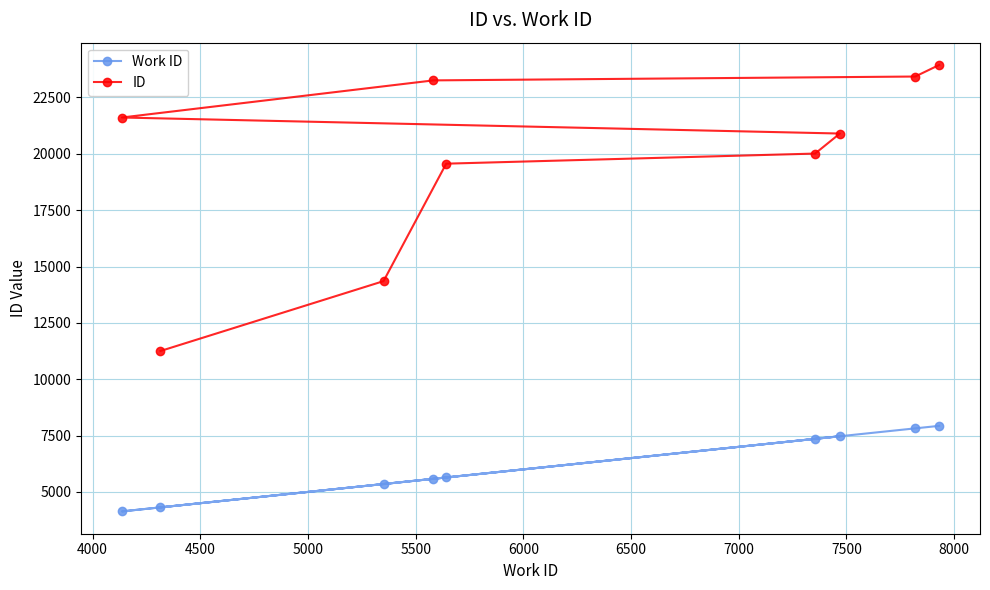

How many values in the Work ID series are below 5642?

4